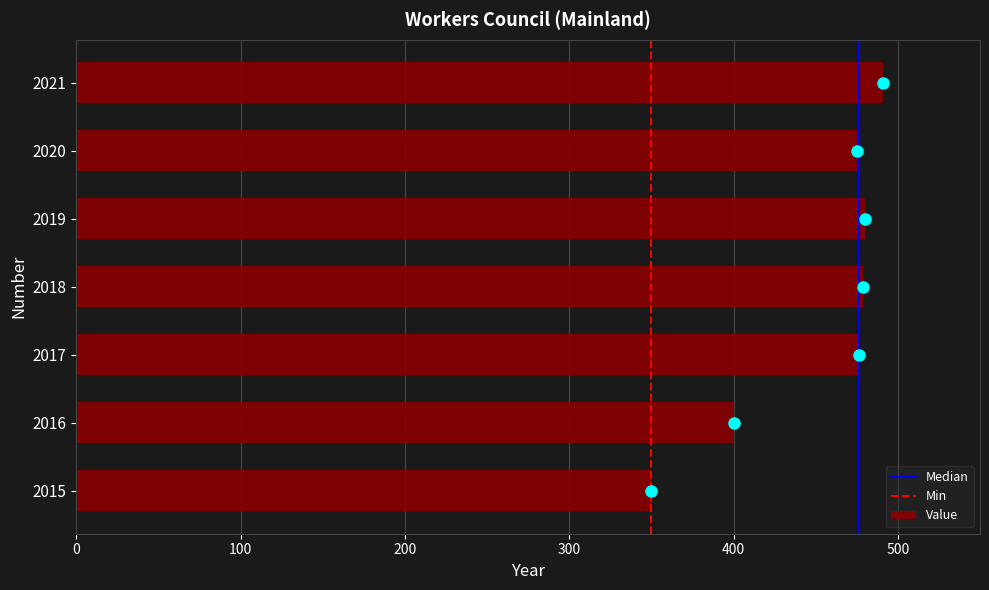

What is the sum of all values?

3151